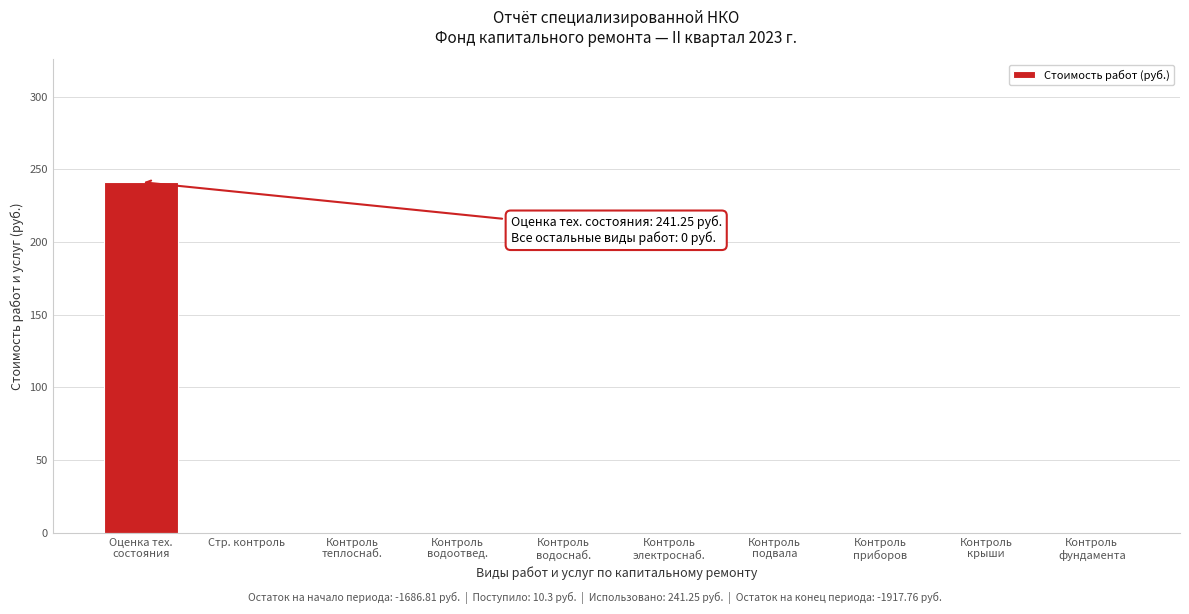

The chart shows a value of 85.3 at Стр. контроль. True or false?

False